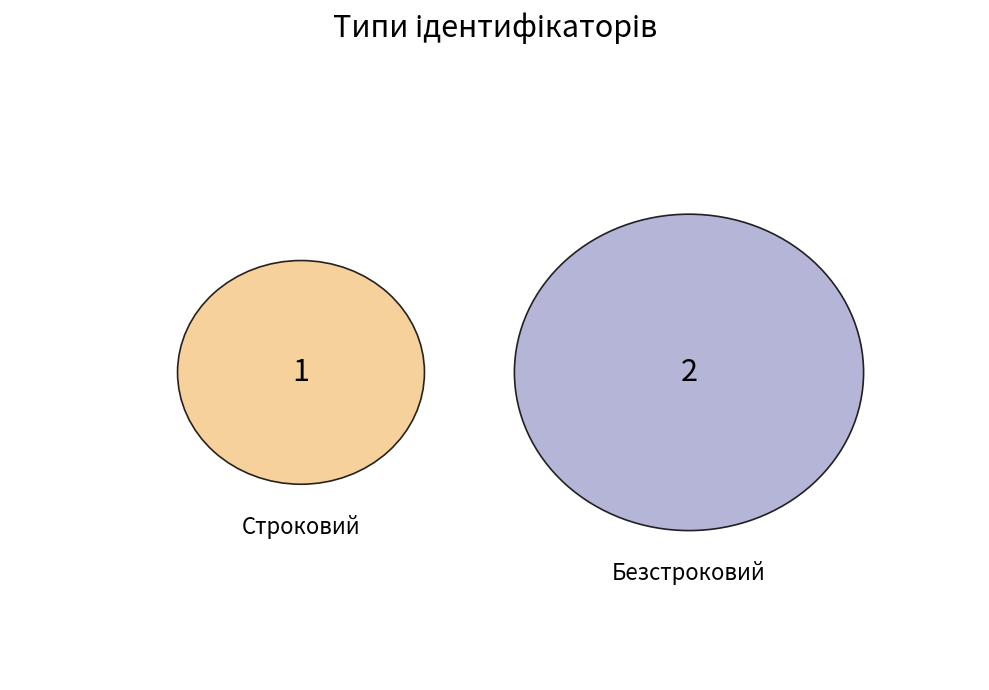

How many slices are in this pie chart?

2